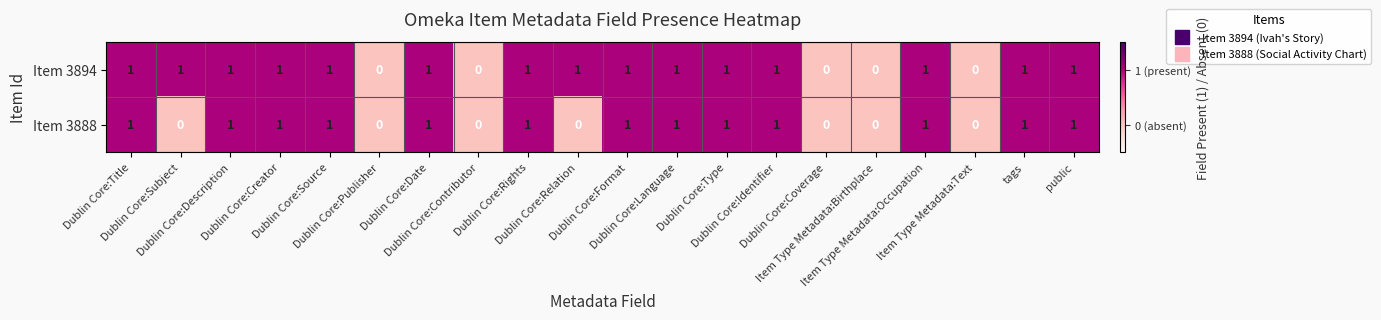

Rank the series by their average value, from lowest to highest.

Item 3888, Item 3894